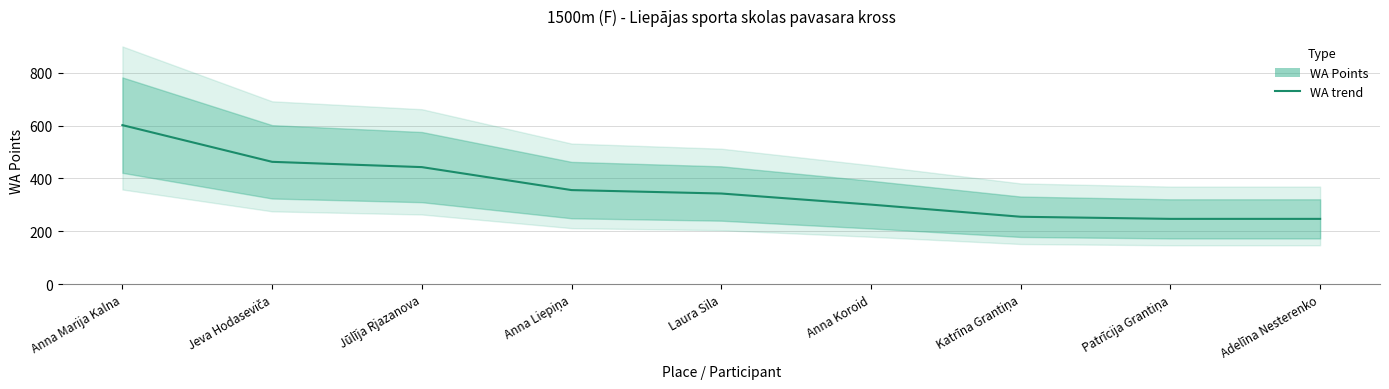

Which label corresponds to the smallest value in the chart?

Patrīcija Grantiņa